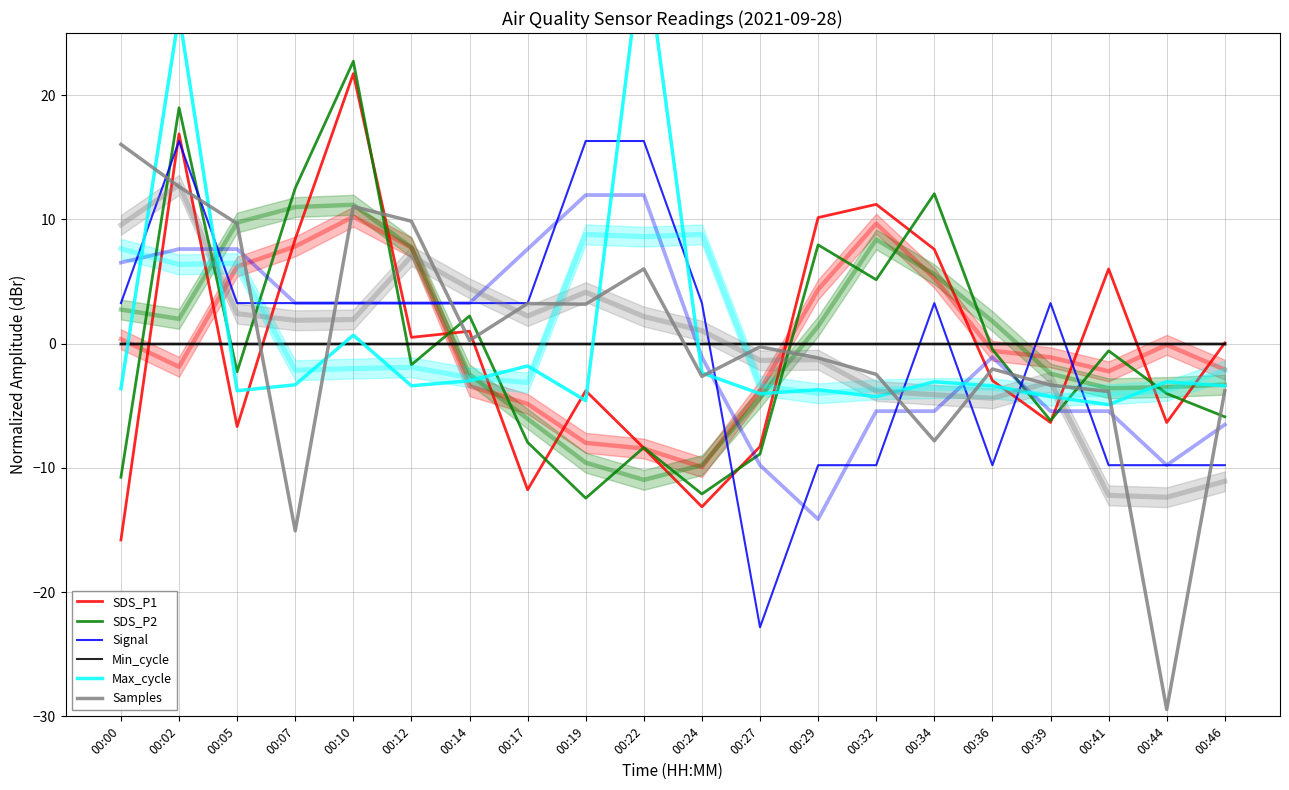

Read the Max_cycle value at 00:19.

-4.6